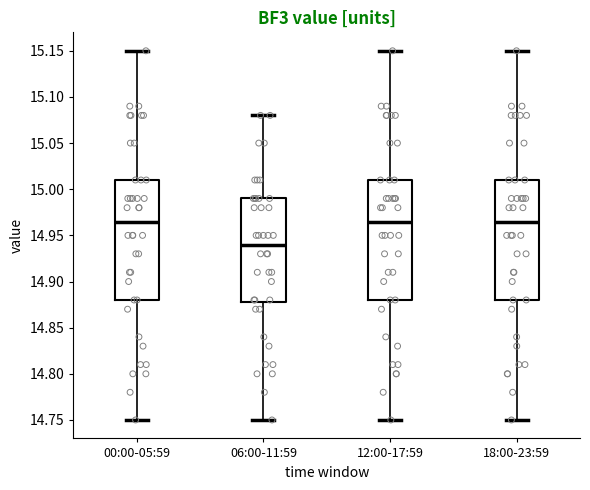

Reading left to right, transcribe this box plot: for each box, give where its median line is, the range the box spans, and where its two whiskers end, as read against the y-axis. The values are not printed on the chart, so give them approximately, as read against the axis.

00:00-05:59: median 14.965, box 14.880 to 15.010, whiskers 14.750 to 15.150
06:00-11:59: median 14.940, box 14.880 to 14.990, whiskers 14.750 to 15.080
12:00-17:59: median 14.965, box 14.880 to 15.010, whiskers 14.750 to 15.150
18:00-23:59: median 14.965, box 14.880 to 15.010, whiskers 14.750 to 15.150